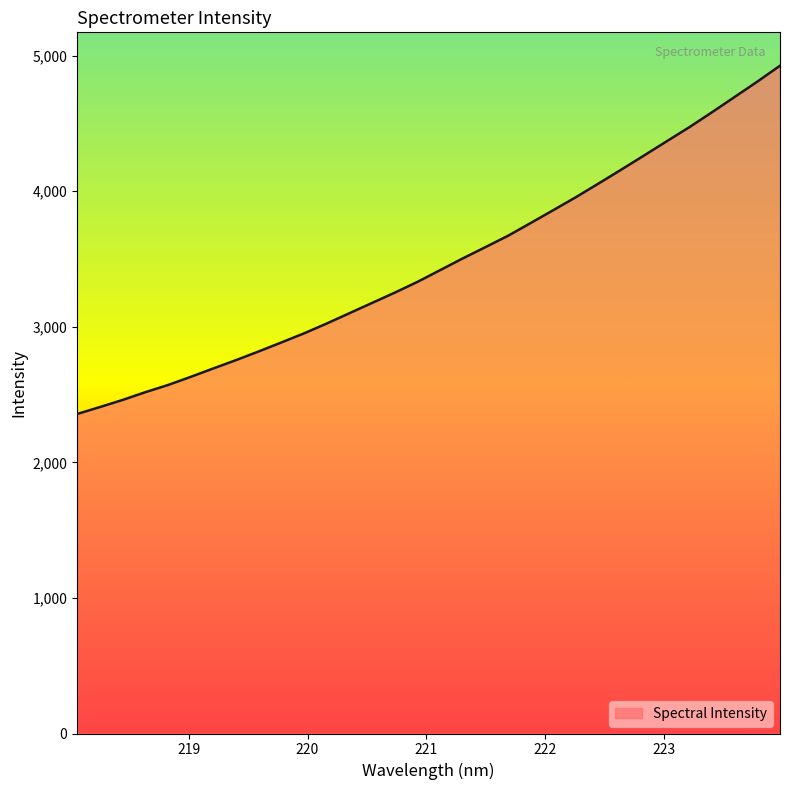

How many lines are shown in the chart?

1